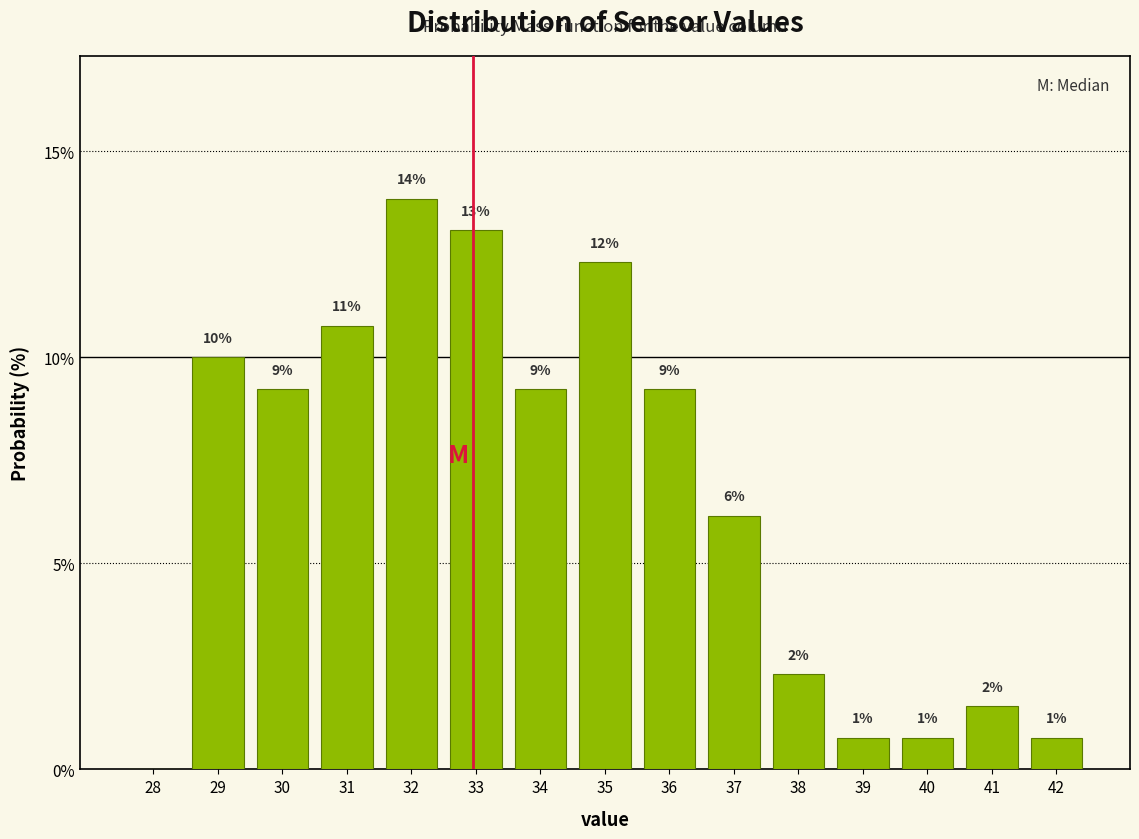

Are the bars horizontal?

No